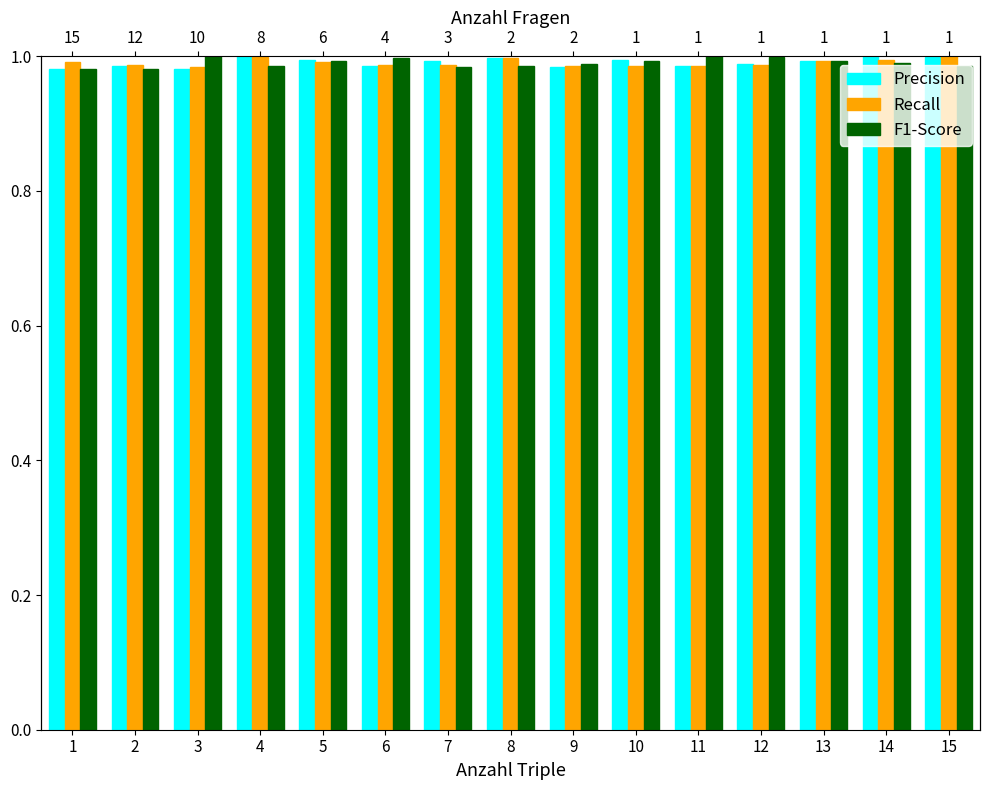

At which category does the chart reach its peak across all series?

14